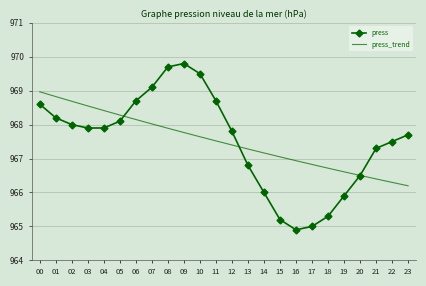

Reading left to right, transcribe all the data shown in this chart.

press: 00=968.6	01=968.2	02=968.0	03=967.9	04=967.9	05=968.1	06=968.7	07=969.1	08=969.7	09=969.8	10=969.5	11=968.7	12=967.8	13=966.8	14=966.0	15=965.2	16=964.9	17=965.0	18=965.3	19=965.9	20=966.5	21=967.3	22=967.5	23=967.7
press_trend: 00=969.0	01=968.8	02=968.7	03=968.5	04=968.4	05=968.3	06=968.2	07=968.0	08=967.9	09=967.8	10=967.6	11=967.5	12=967.4	13=967.3	14=967.2	15=967.0	16=966.9	17=966.8	18=966.7	19=966.6	20=966.5	21=966.4	22=966.3	23=966.2